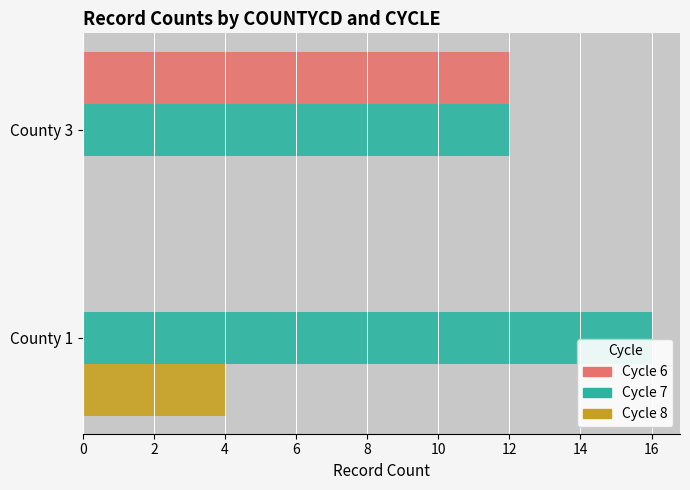

At which category is the sum across all series the highest?

County 3